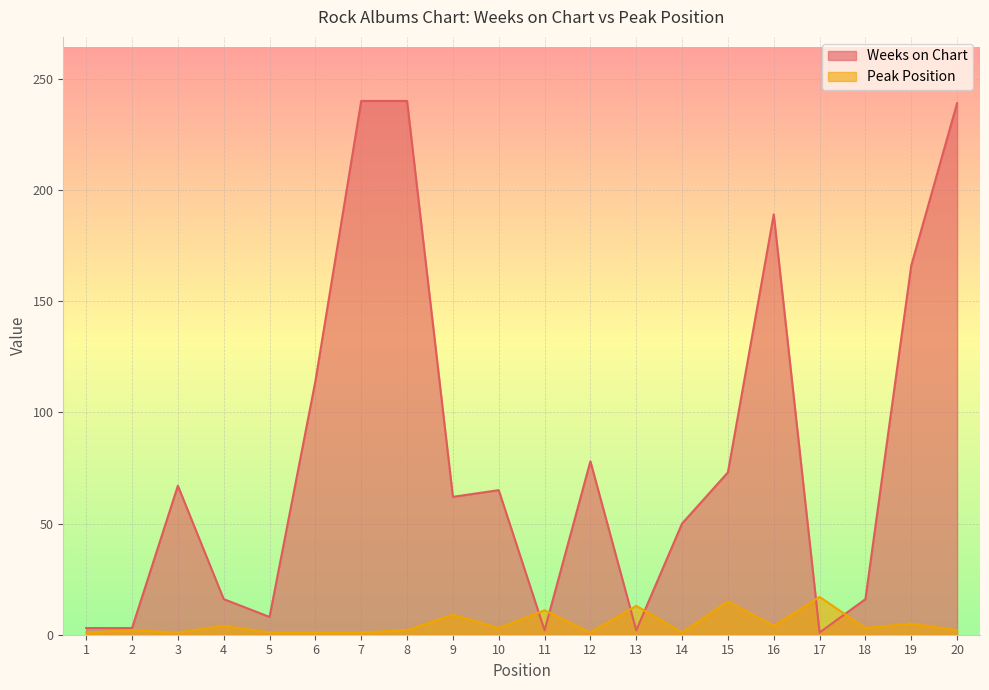

In Peak Position, how many points are lower than both neighbors (excluding endpoints)?

6